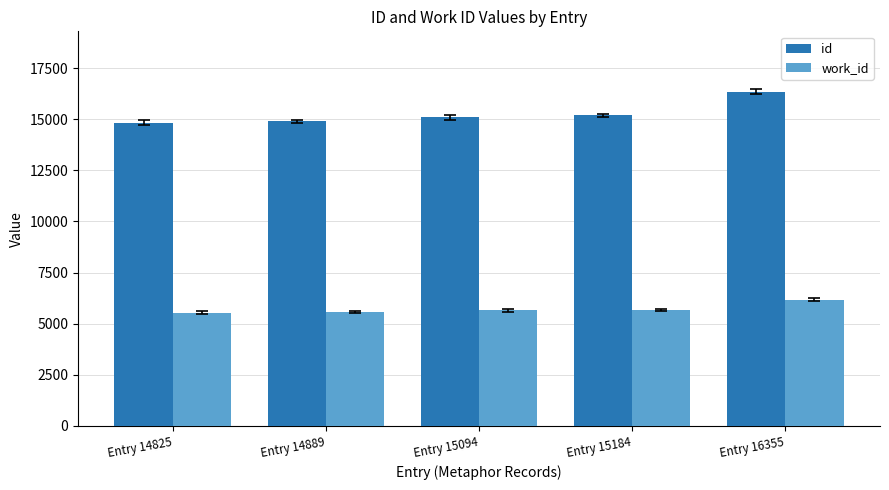

Which series has the widest spread of values?

id